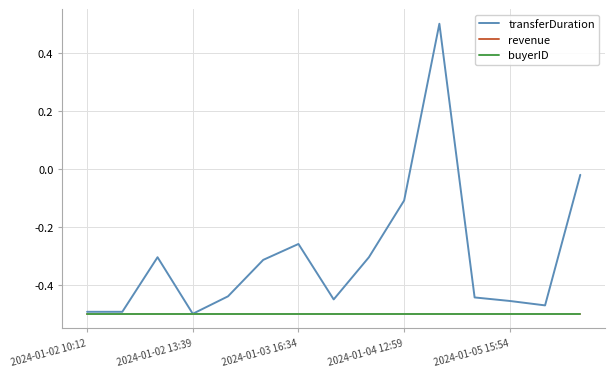

Reading right to left, what are all the values shown in this chart?

transferDuration: -0.0	-0.5	-0.5	-0.4	0.5	-0.1	-0.3	-0.5	-0.3	-0.3	-0.4	-0.5	-0.3	-0.5	-0.5
revenue: -0.5	-0.5	-0.5	-0.5	-0.5	-0.5	-0.5	-0.5	-0.5	-0.5	-0.5	-0.5	-0.5	-0.5	-0.5
buyerID: -0.5	-0.5	-0.5	-0.5	-0.5	-0.5	-0.5	-0.5	-0.5	-0.5	-0.5	-0.5	-0.5	-0.5	-0.5